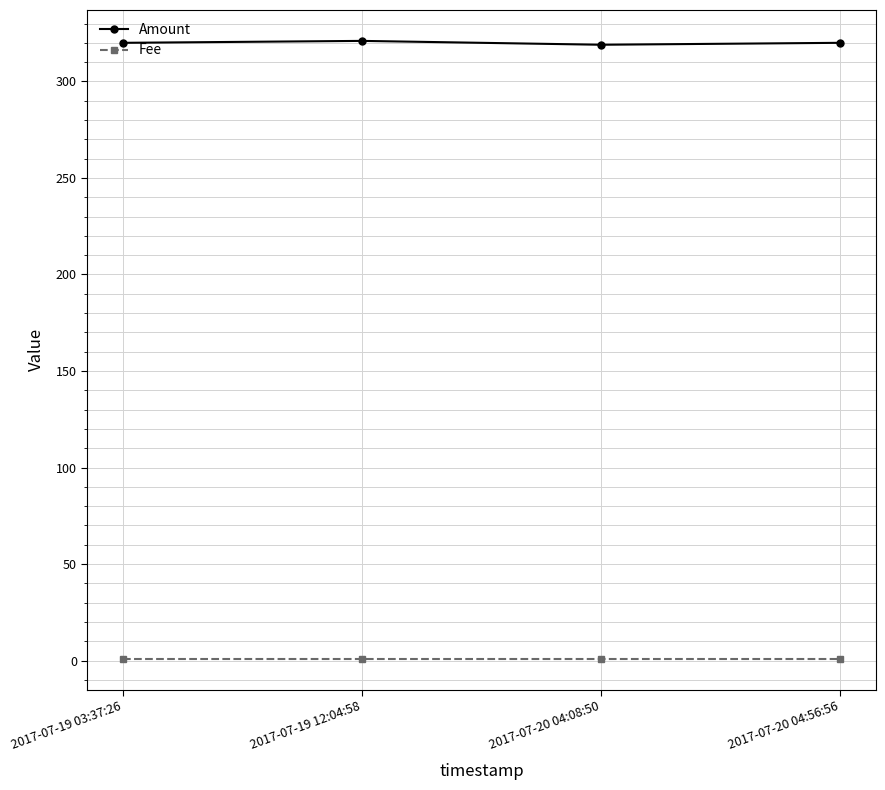

What is the greatest value displayed?

321